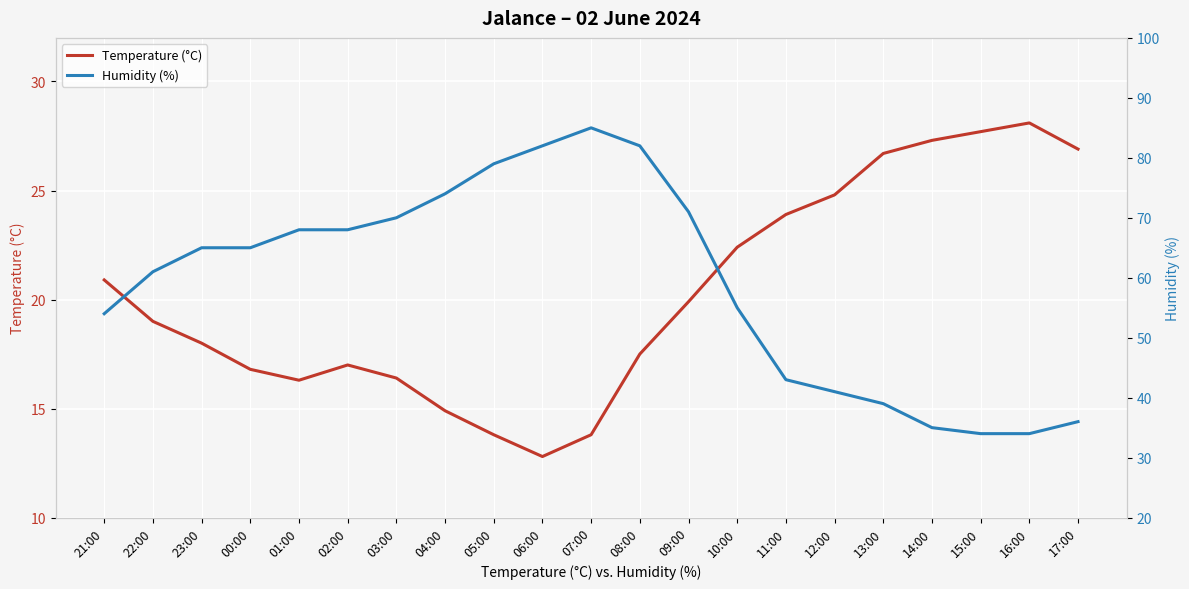

What is the difference between the second highest and second lowest values in the Humidity (%) series?

48.0